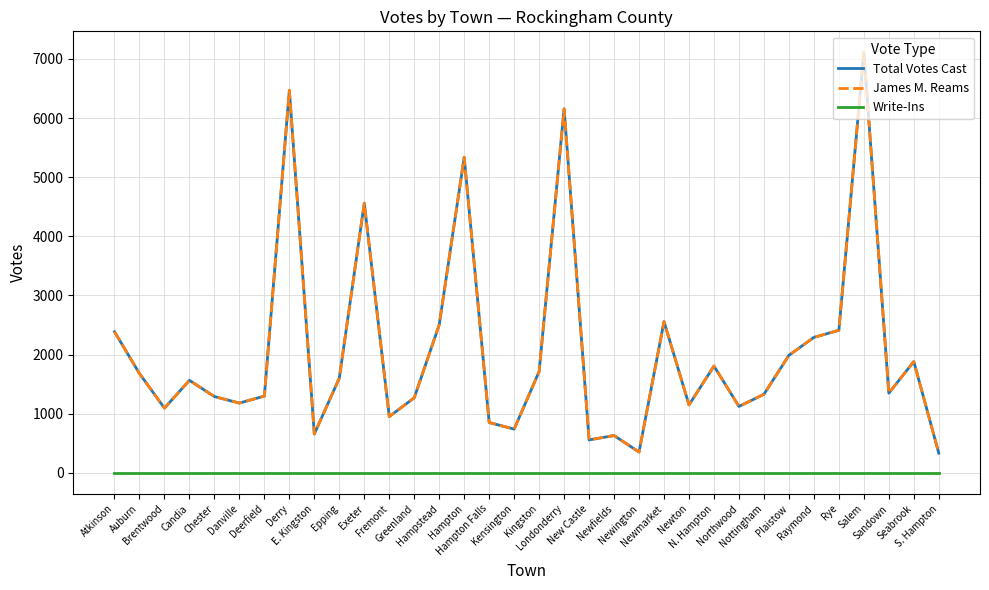

What is the value of the James M. Reams point at the 25th from the left?

1805